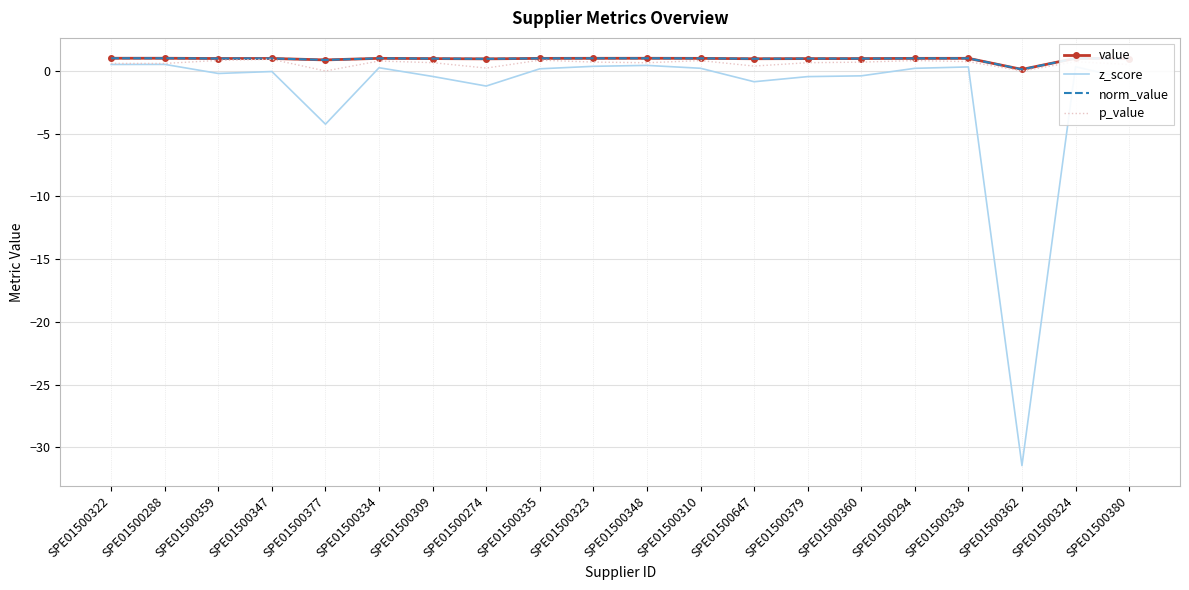

How many values in the value series exceed 1?

10